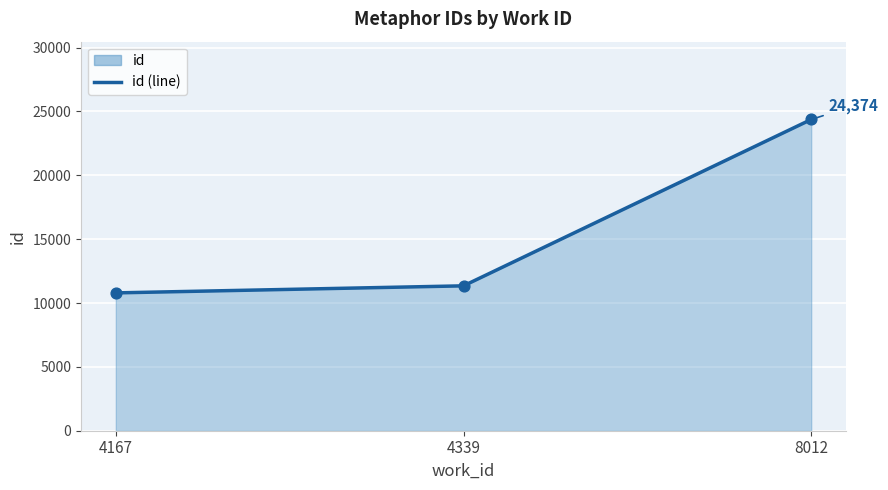

Which has a higher value, 4339 or 8012?

8012